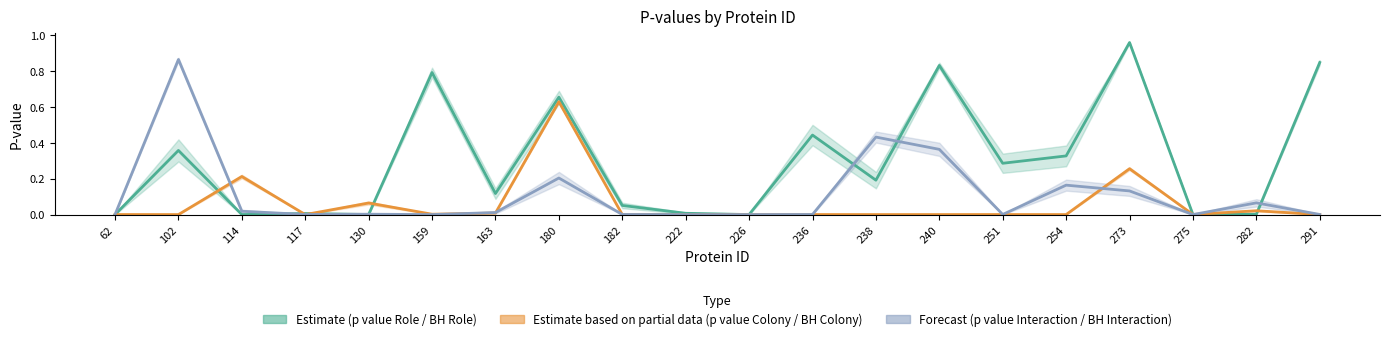

Which series ends up on top after the final intersection of p value Colony and p value Role?

p value Role